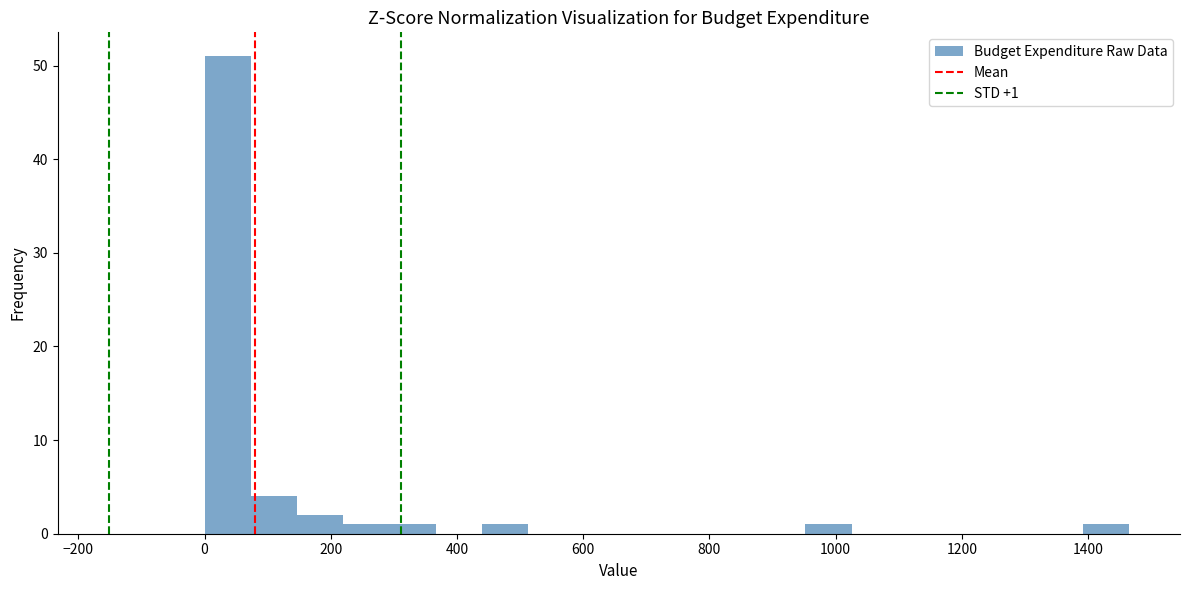

Read against the x-axis, roughly where is the centre of the tallest bar?

40